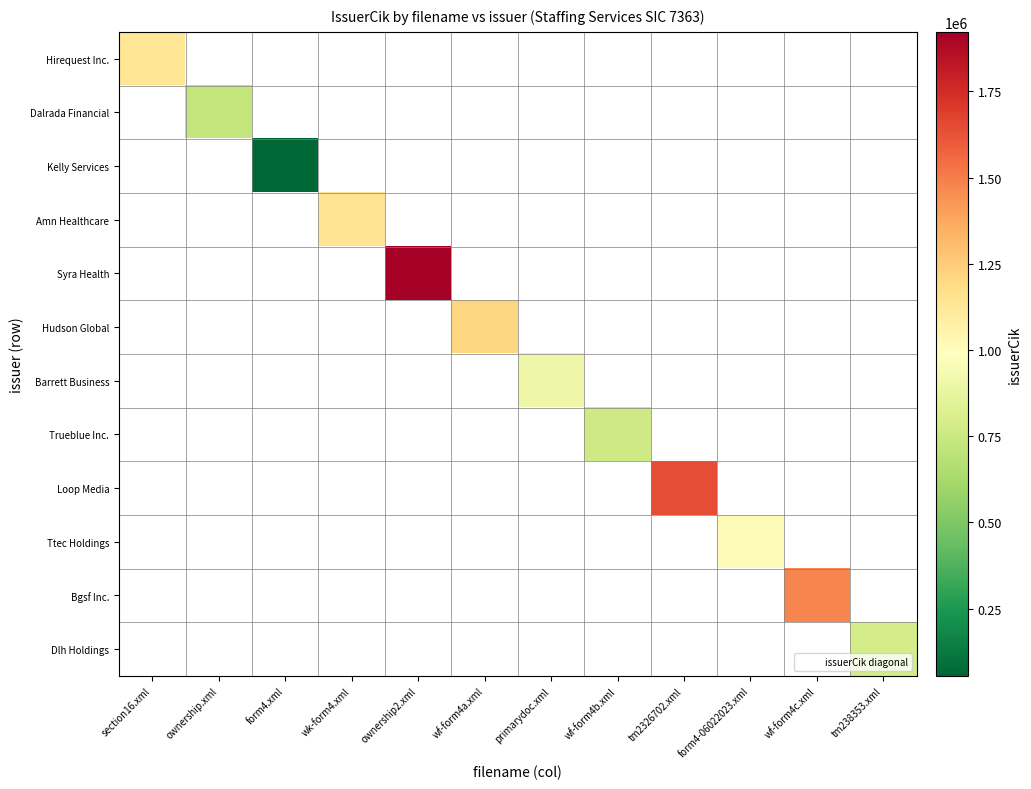

How many positive values does the Dlh Holdings series have?

1